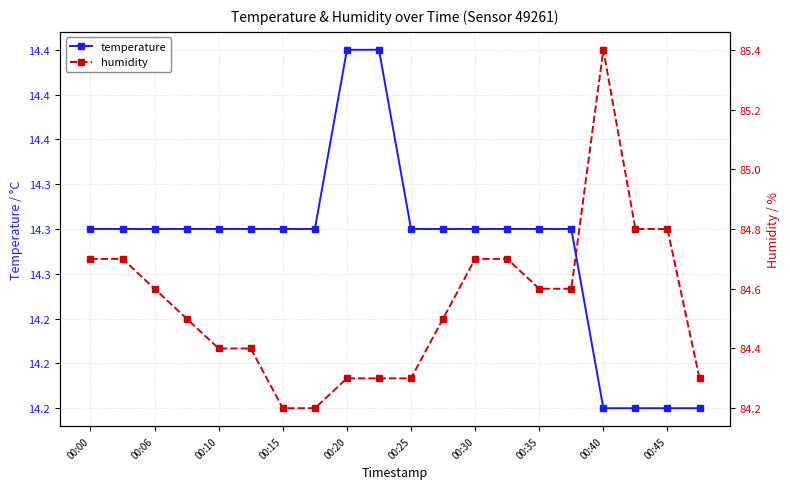

Which has a higher value, 00:35 or 17?

00:35